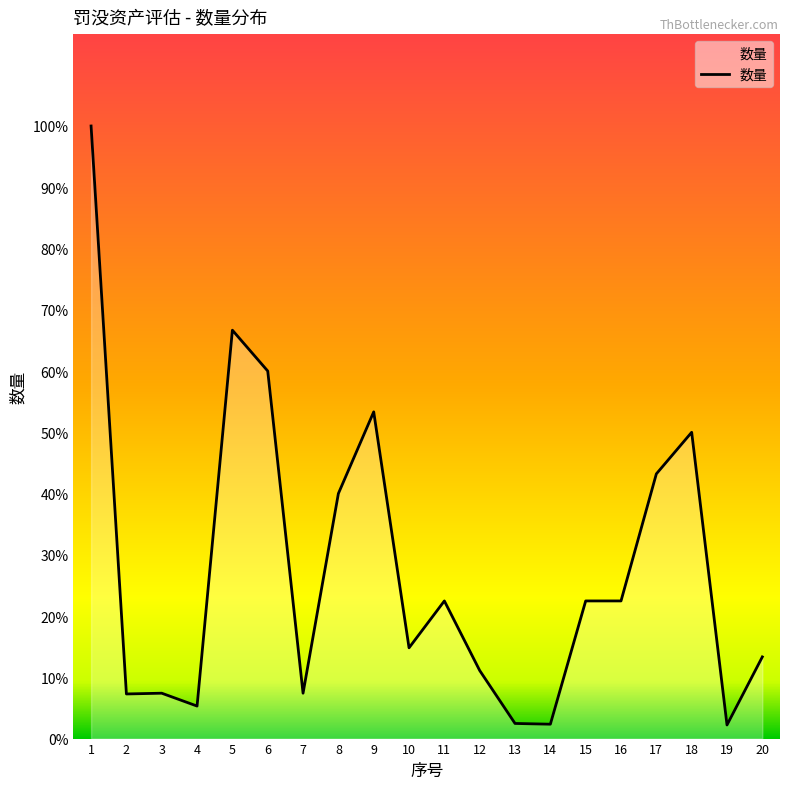

Does the chart display data point markers on the line(s)?

No